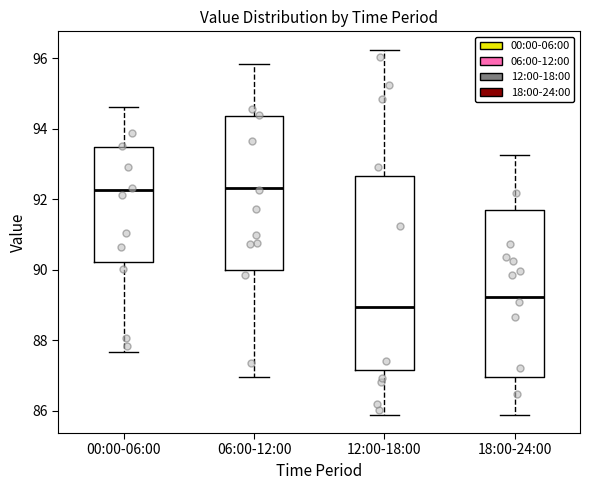

Reading left to right, transcribe this box plot: for each box, give where its median line is, the range the box spans, and where its two whiskers end, as read against the y-axis. The values are not printed on the chart, so give them approximately, as read against the axis.

00:00-06:00: median 92.2, box 90.2 to 93.4, whiskers 87.6 to 94.6
06:00-12:00: median 92.4, box 90.0 to 94.4, whiskers 87.0 to 95.8
12:00-18:00: median 89.0, box 87.2 to 92.6, whiskers 85.8 to 96.2
18:00-24:00: median 89.2, box 87.0 to 91.6, whiskers 85.8 to 93.2